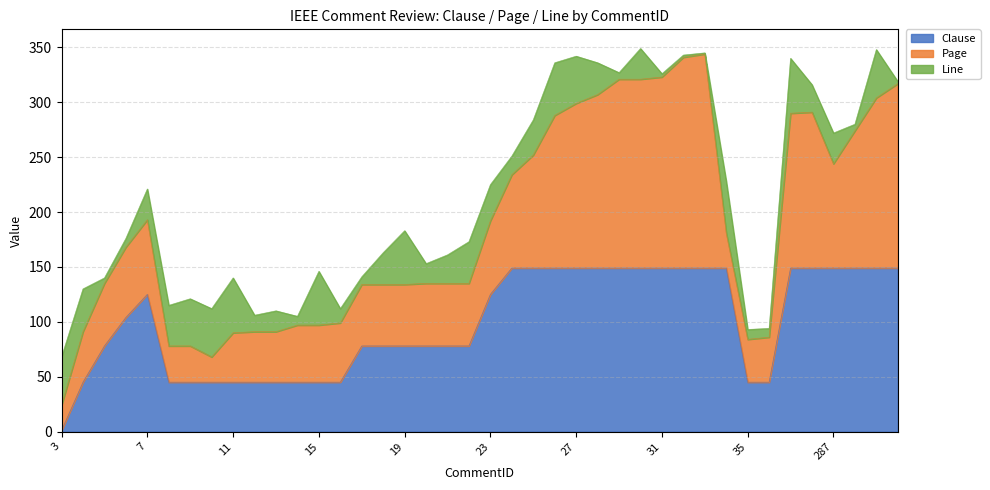

True or false: Clause has more than 1 points higher than both neighbors.

False